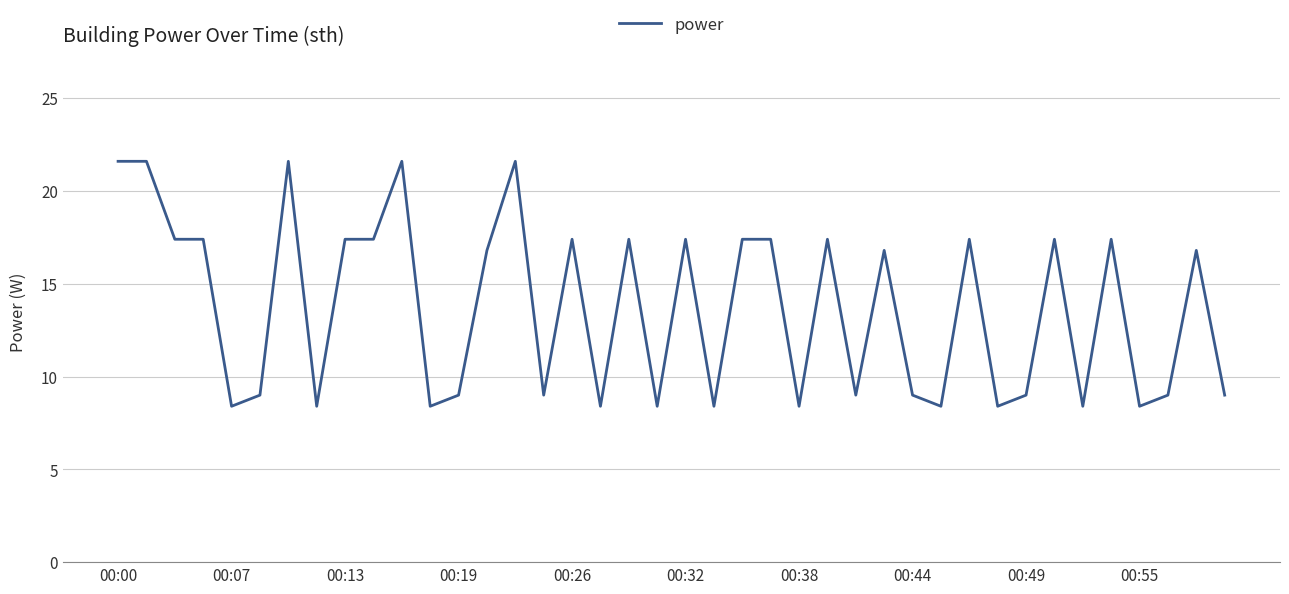

What is the average value?

13.7